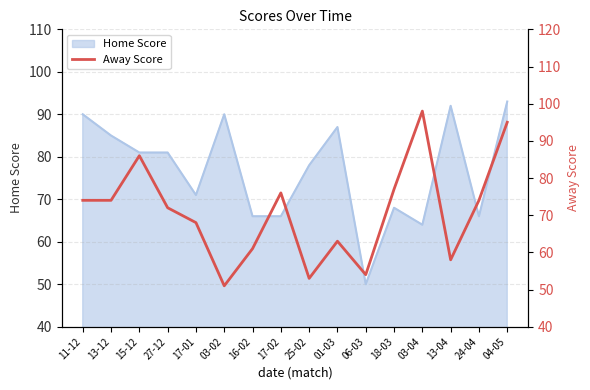

Is it true that the value at 16-02 is 106?

False